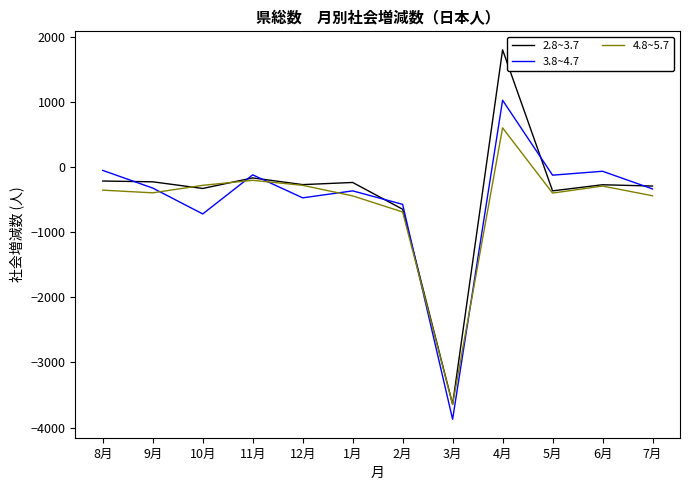

At which category does the chart reach its peak across all series?

4月